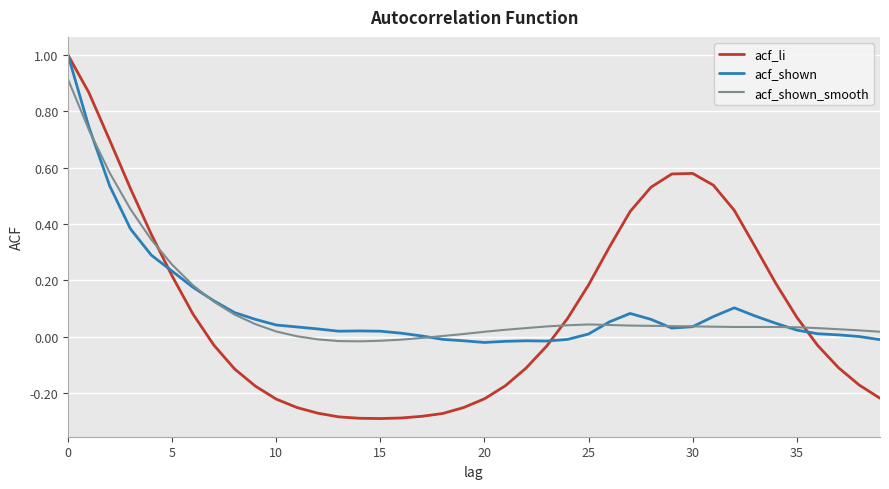

Which series has the largest range (max minus min)?

acf_li